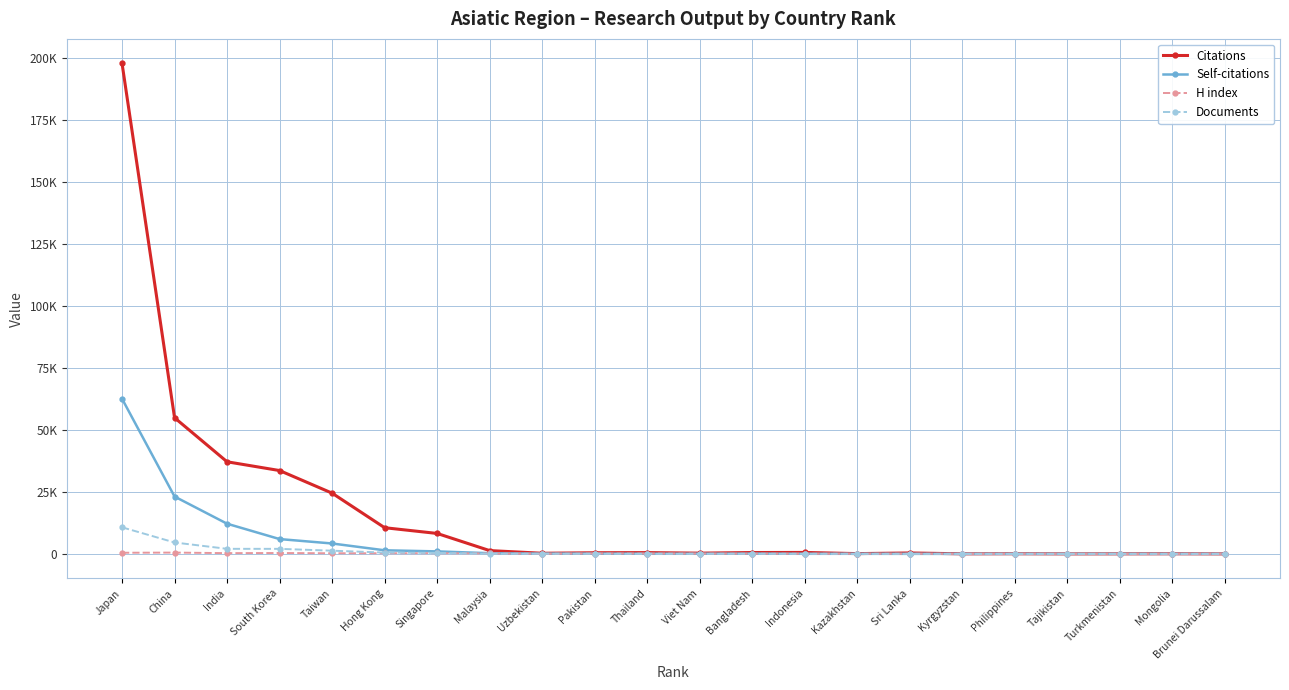

What is the difference between the maximum and minimum values in the Citations series?

197620